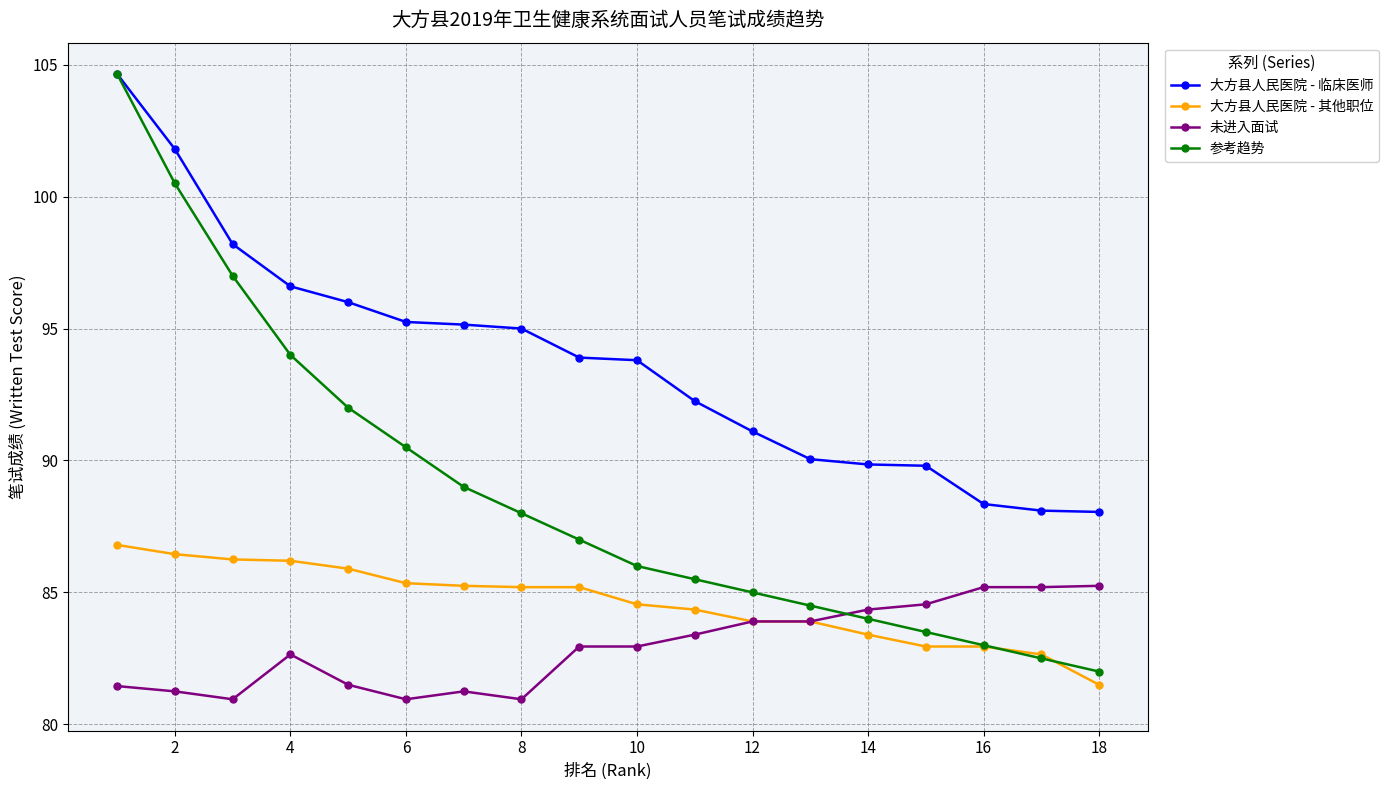

Which series has the widest spread of values?

参考趋势